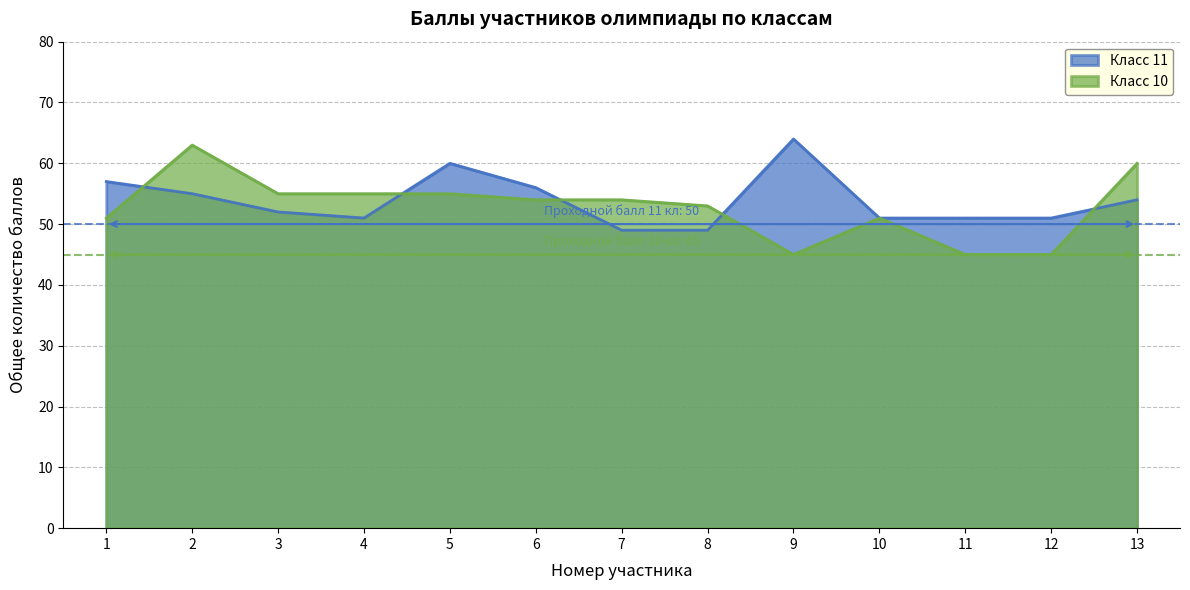

At which label does Класс 10 reach its minimum?

9